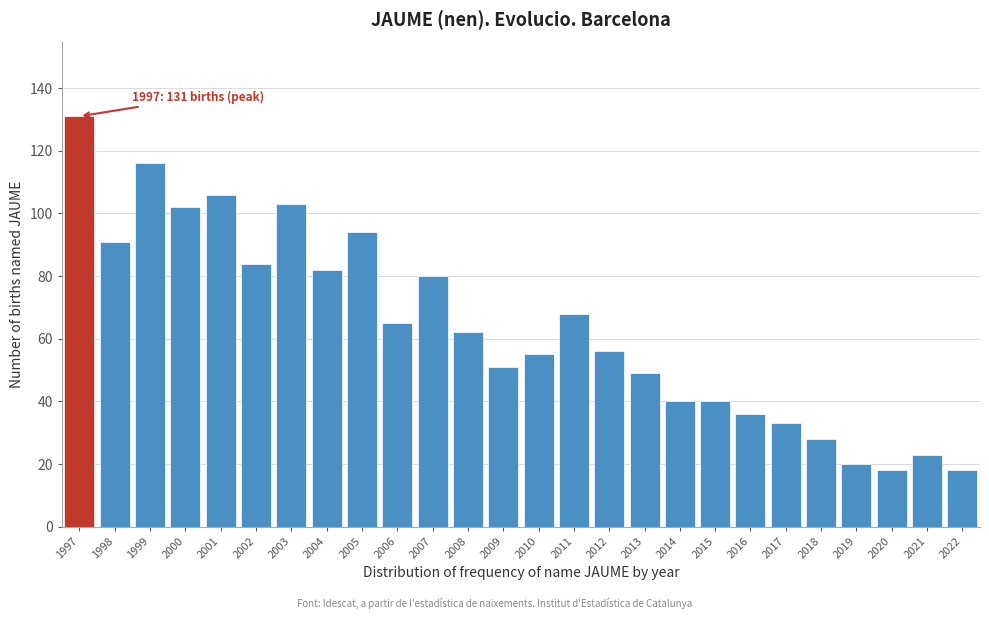

Reading left to right, what are all the values shown in this chart?

131	91	116	102	106	84	103	82	94	65	80	62	51	55	68	56	49	40	40	36	33	28	20	18	23	18